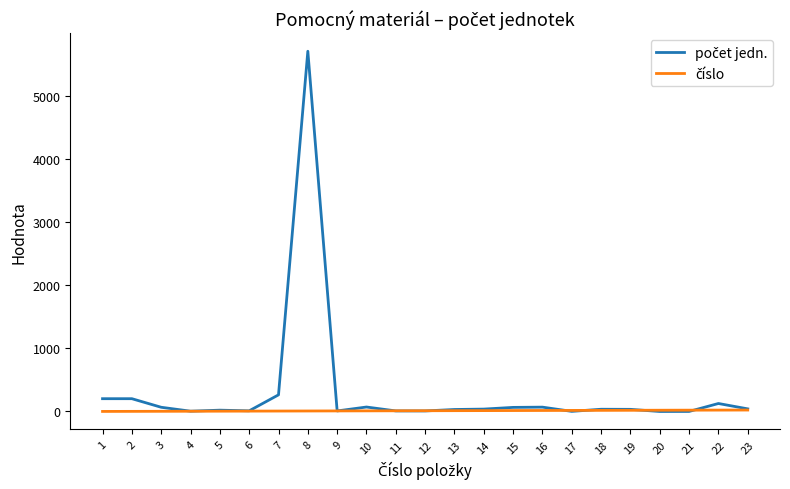

What is the maximum value shown in the chart?

5714.0